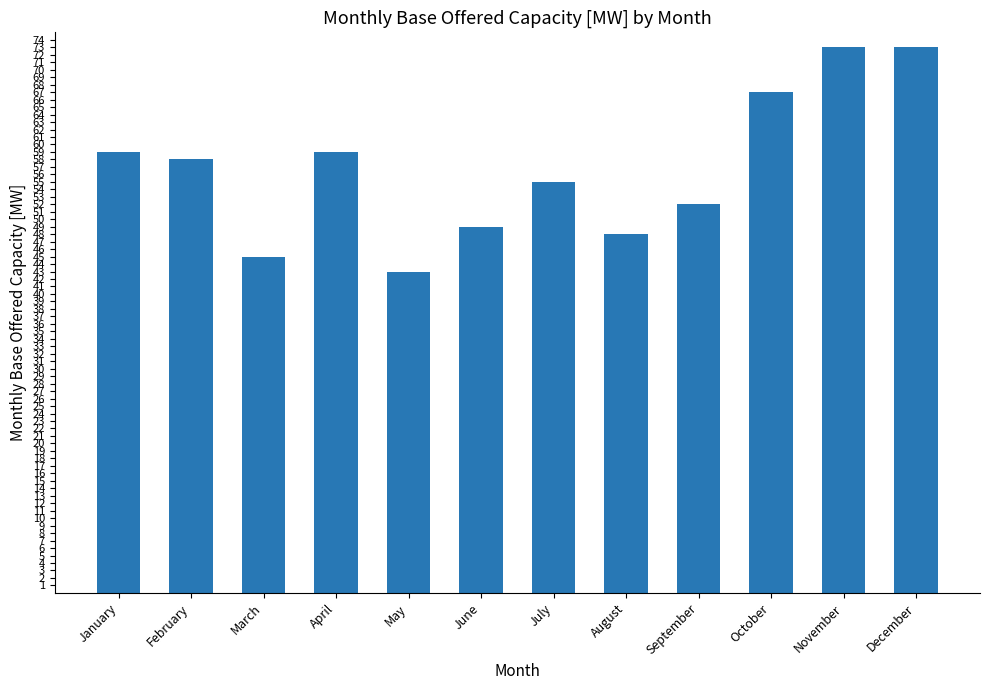

What is the minimum value shown in the chart?

43